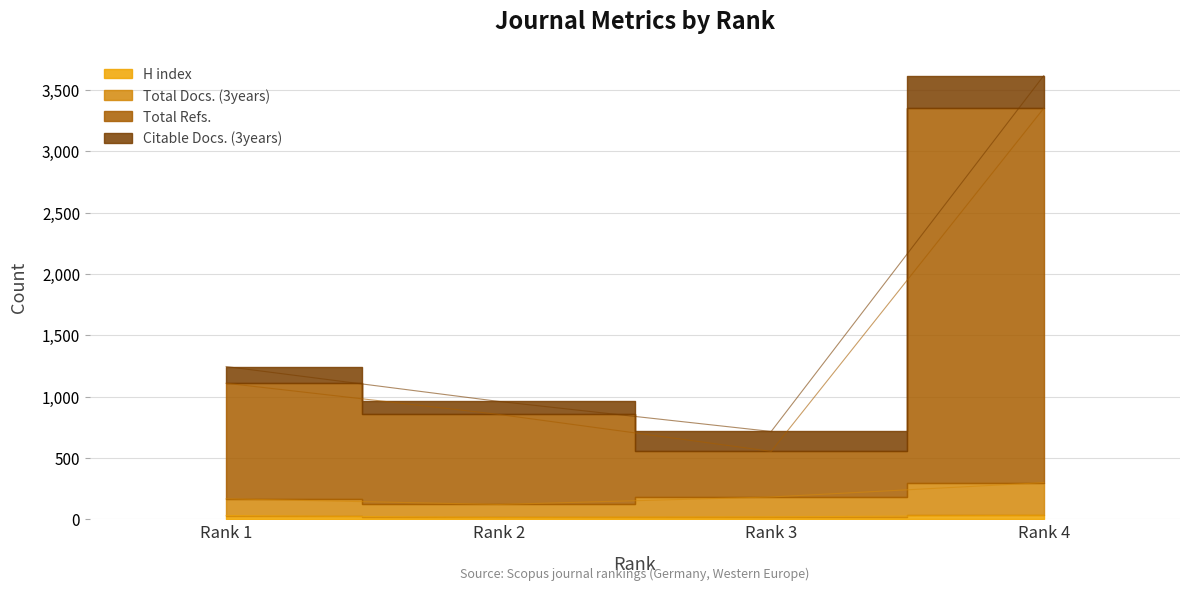

Rank the categories by Total Docs. (3years) value from lowest to highest.

Rank 2, Rank 1, Rank 3, Rank 4